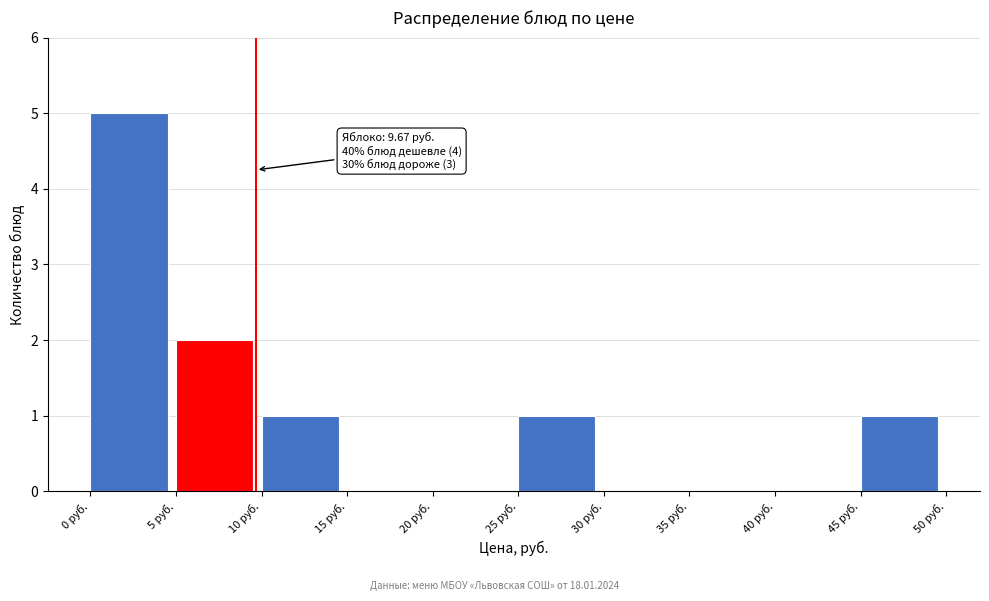

Over which range of the x-axis is the bar tallest?

0 to 5